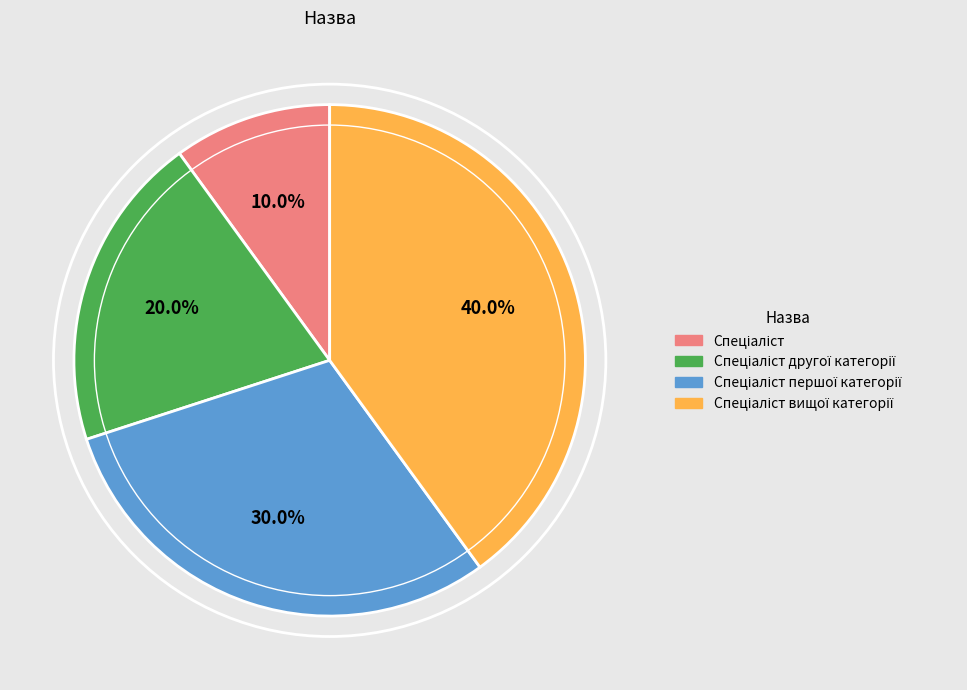

Does any single category account for the majority?

No